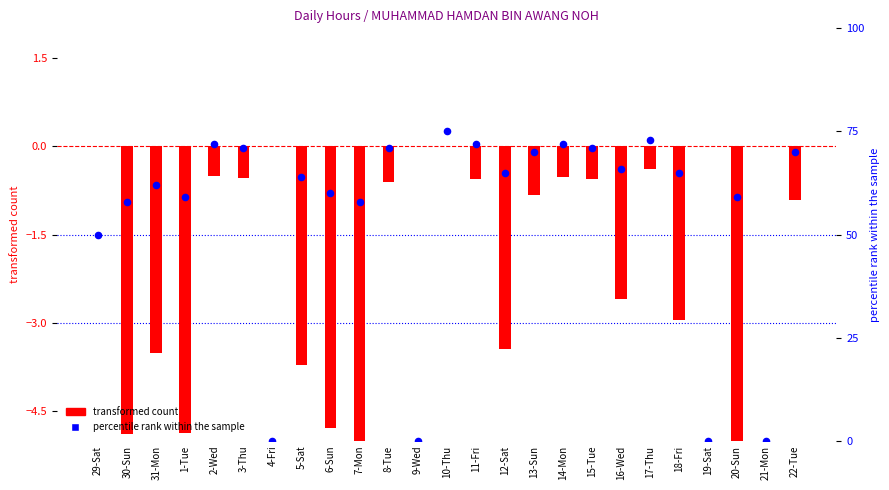

Which series contains the highest Y value?

percentile rank within the sample